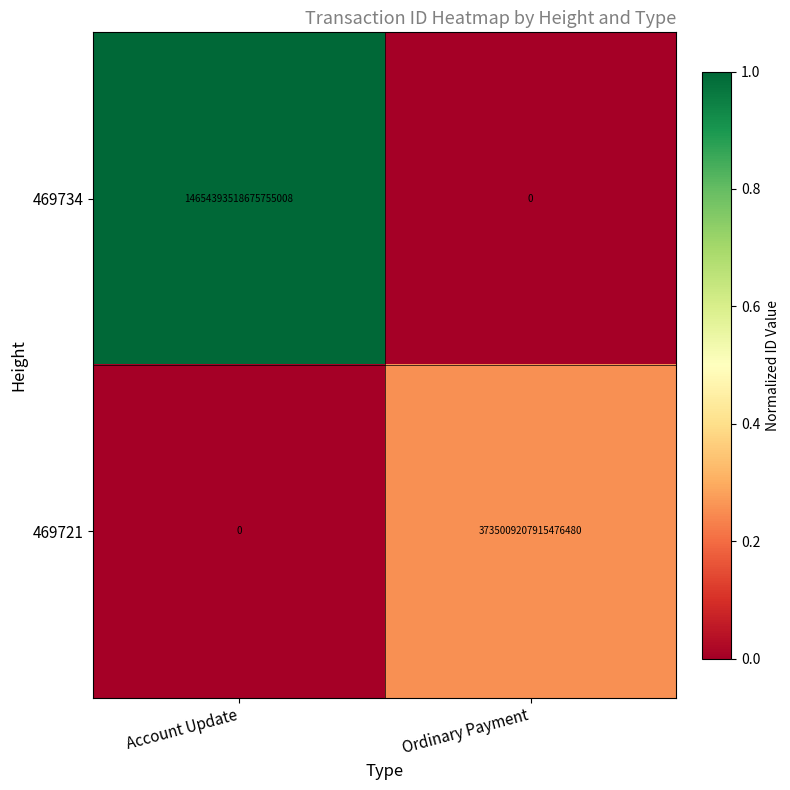

At how many categories does at least one series exceed 0?

2